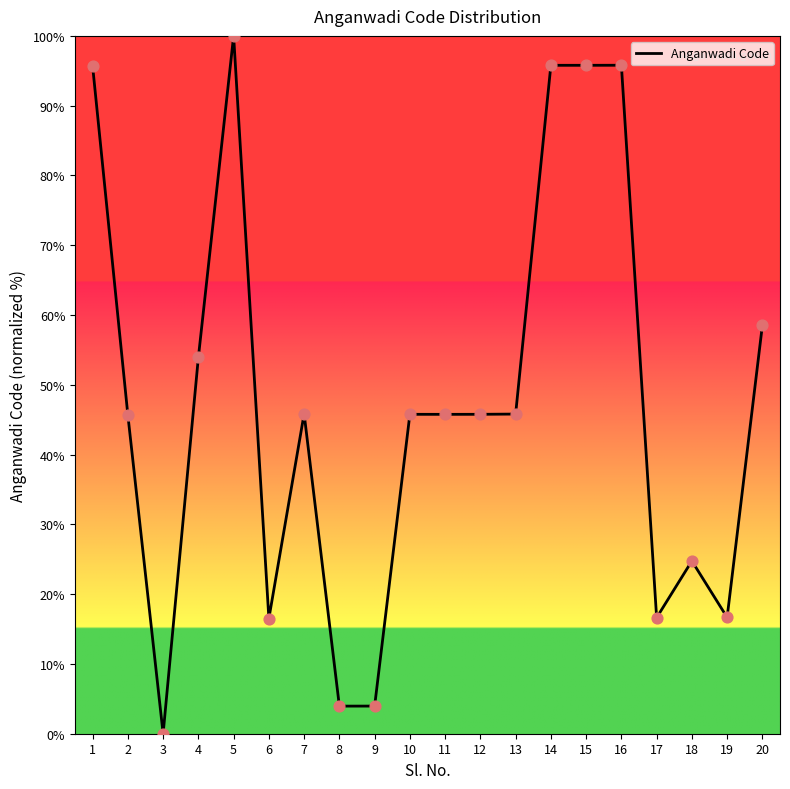

Which has a higher value, 20 or 19?

20